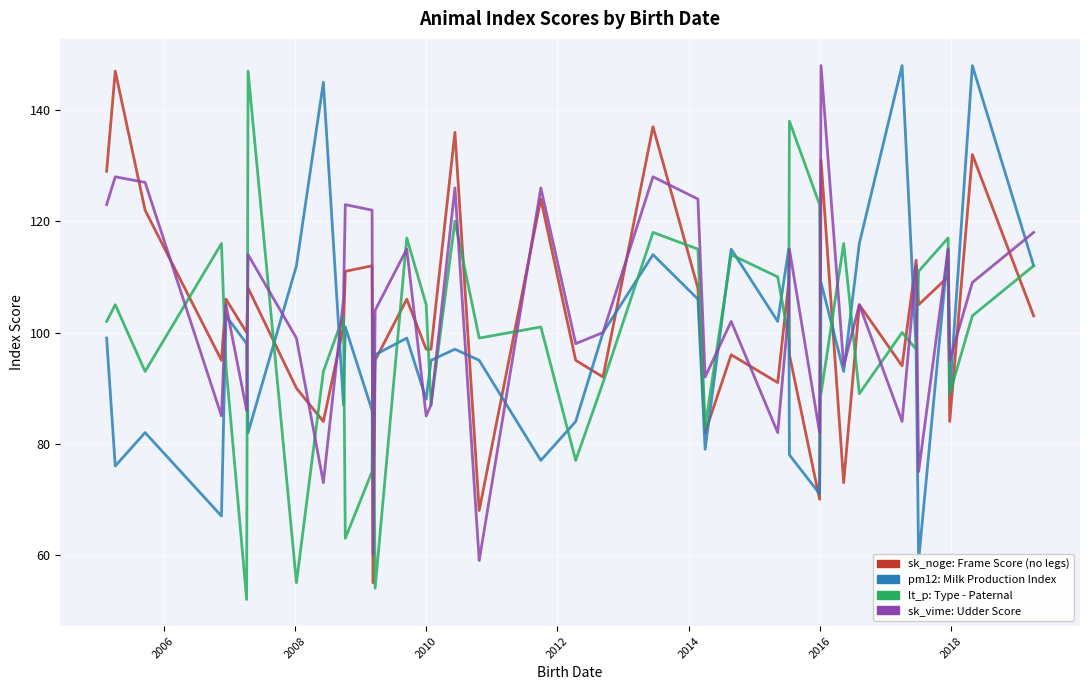

How many values in the sk_noge series exceed 103?

19